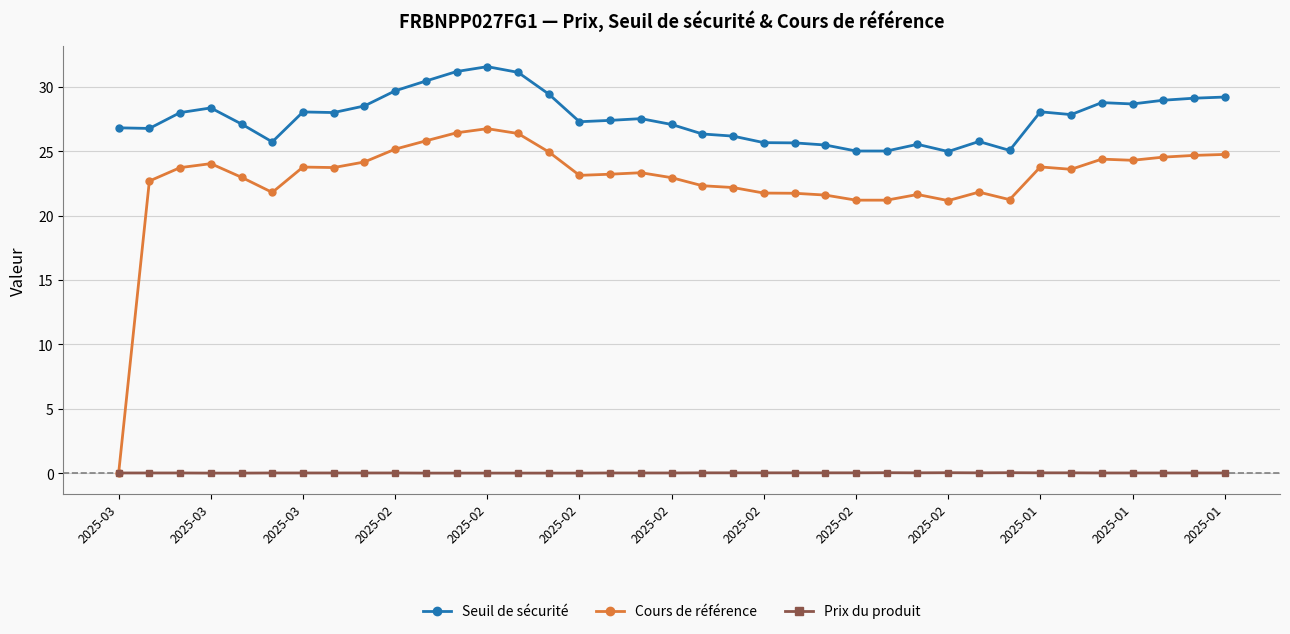

What is the greatest value displayed?

31.6